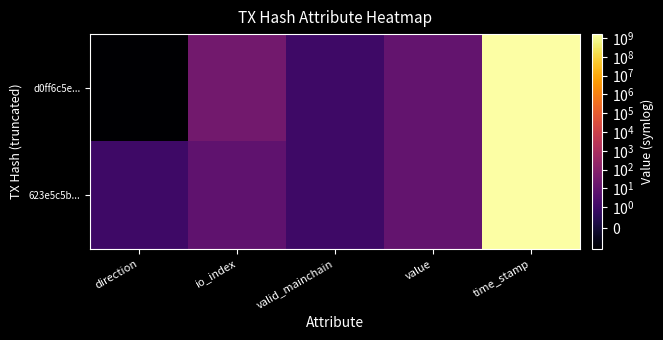

Reading right to left, list all the values displayed in this chart.

d0ff6c5e...: time_stamp=1634364695.0	value=10.7	valid_mainchain=1.0	io_index=26.0	direction=-1.0
623e5c5b...: time_stamp=1634364574.0	value=10.7	valid_mainchain=1.0	io_index=8.0	direction=1.0